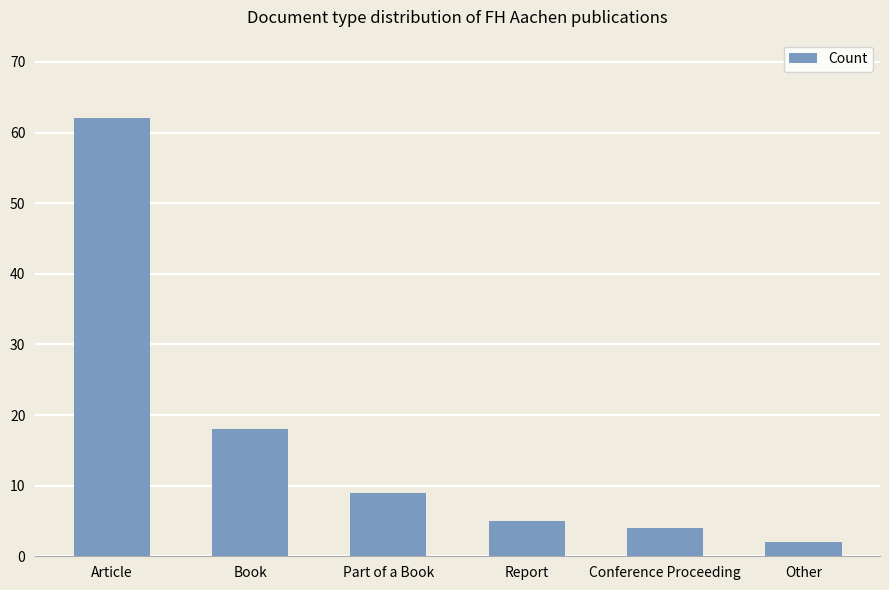

Which has a higher value, Conference Proceeding or Other?

Conference Proceeding